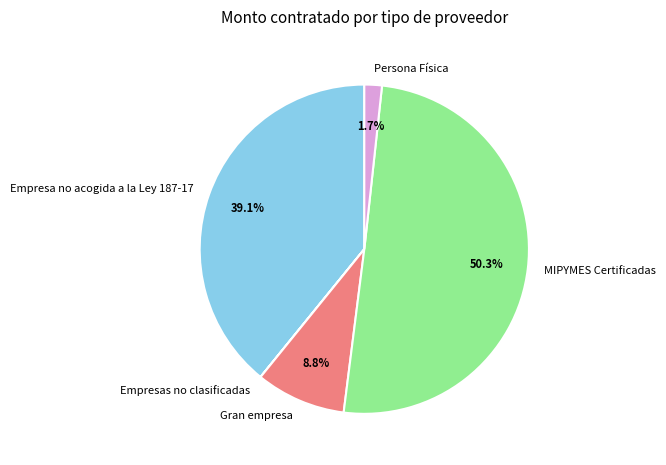

What is the largest slice in the pie chart?

MIPYMES Certificadas